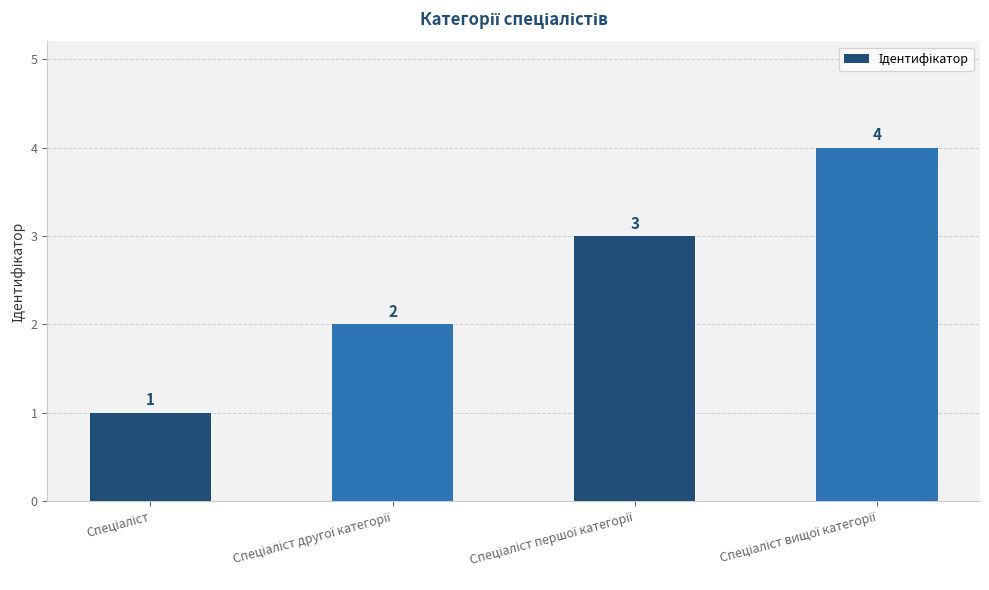

What is the sum of all values?

10